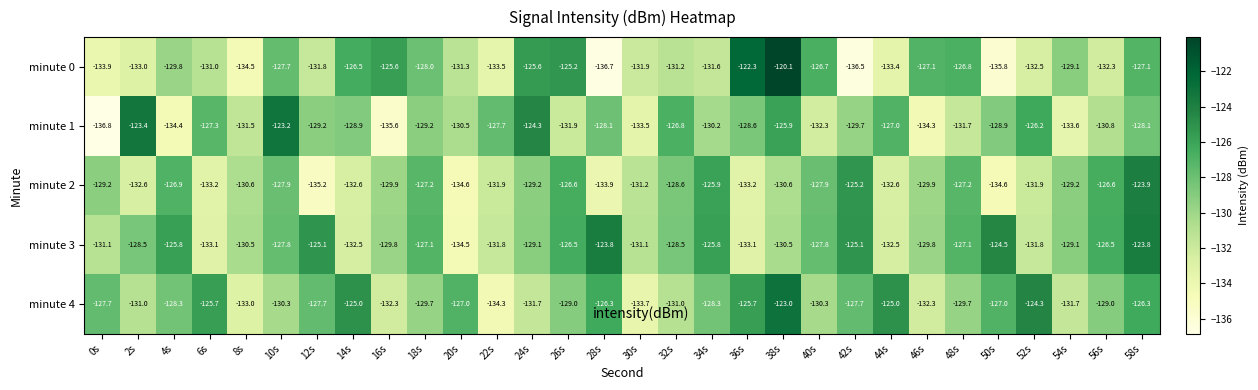

The value of minute 0 at 46s is -195.0. True or false?

False